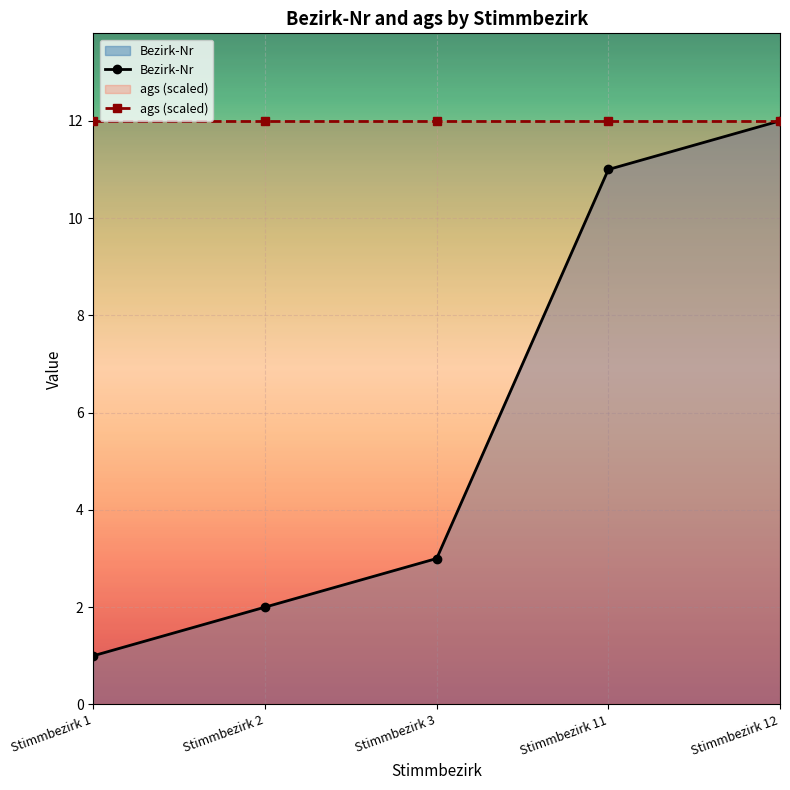

Where is the data nearest to the value 6?

Stimmbezirk 3